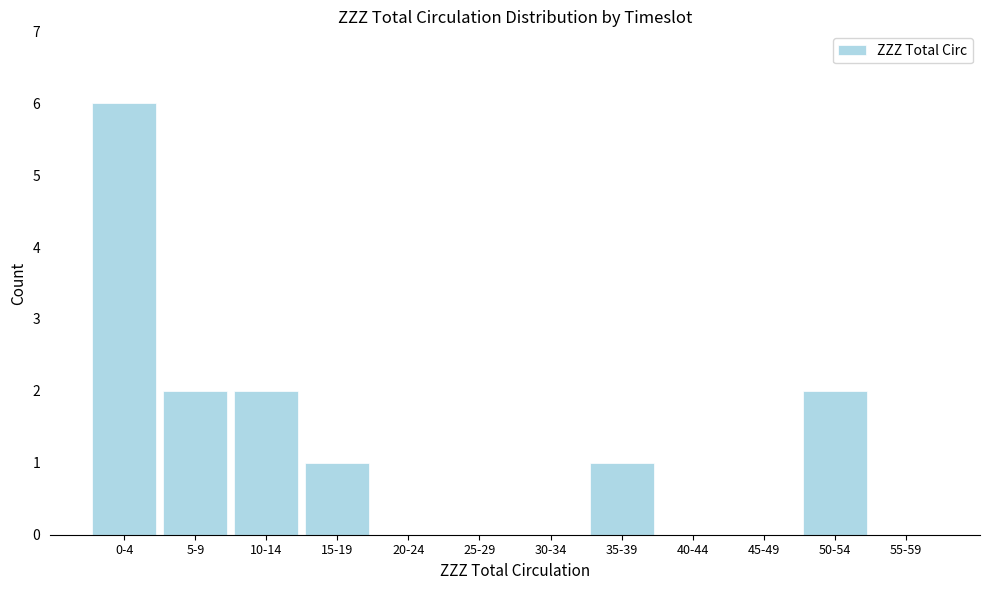

Reading left to right, transcribe all the data shown in this chart.

0-4=6	5-9=2	10-14=2	15-19=1	20-24=0	25-29=0	30-34=0	35-39=1	40-44=0	45-49=0	50-54=2	55-59=0